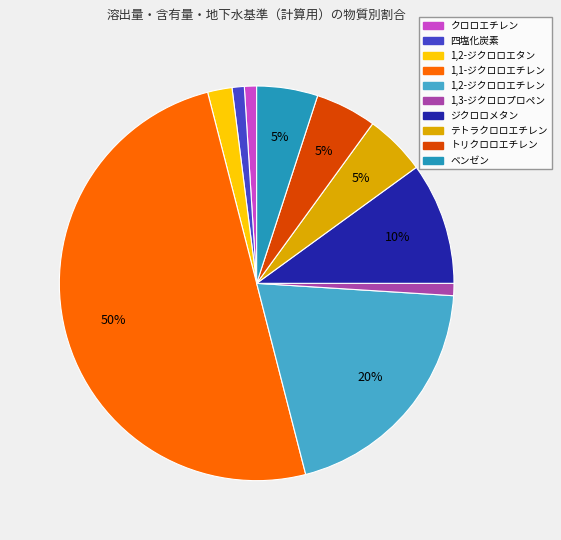

Combined, do ベンゼン and ジクロロメタン account for over 50%?

No